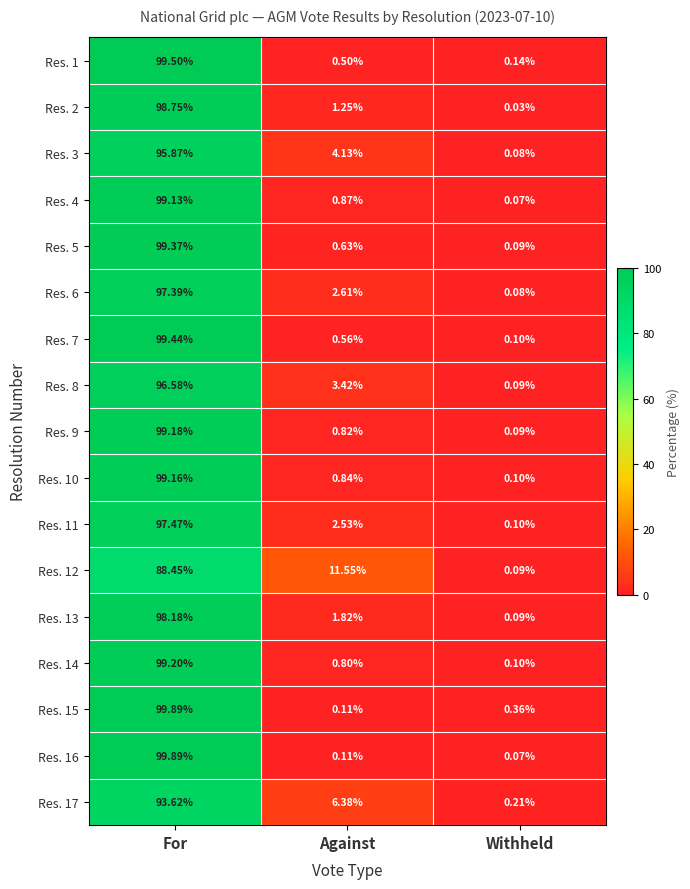

At which category is the sum across all series the highest?

For